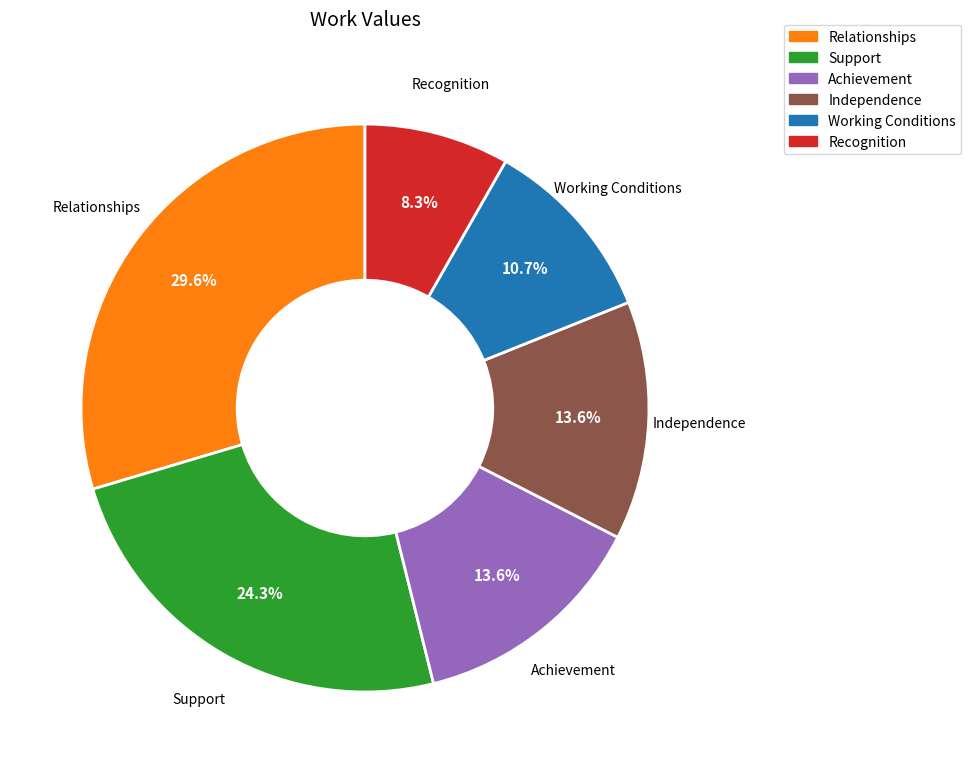

Does Recognition represent more than half of the total?

No